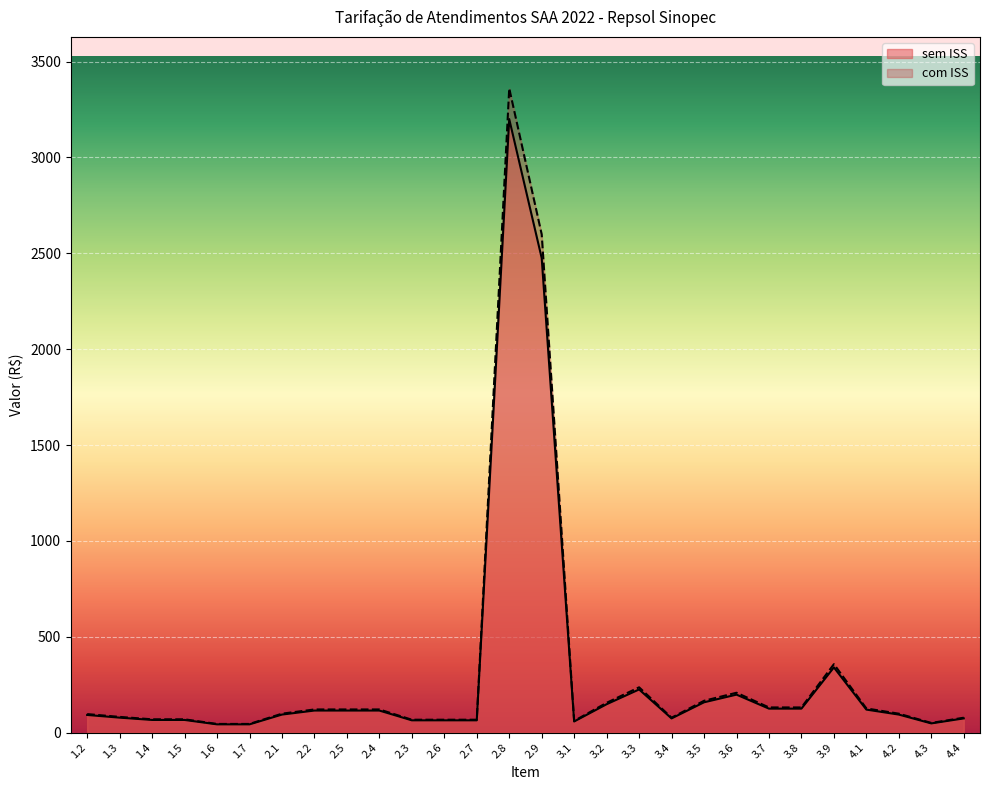

Reading right to left, what are all the values shown in this chart?

sem ISS: 77.7	50.4	98.7	126.0	357.0	131.2	131.2	207.9	165.9	77.7	236.2	155.4	60.9	2598.8	3360.0	67.2	67.2	67.2	120.8	120.8	120.8	98.7	45.1	45.1	69.3	69.3	81.9	96.6
com ISS: 74.0	48.0	94.0	120.0	340.0	125.0	125.0	198.0	158.0	74.0	225.0	148.0	58.0	2475.0	3200.0	64.0	64.0	64.0	115.0	115.0	115.0	94.0	43.0	43.0	66.0	66.0	78.0	92.0